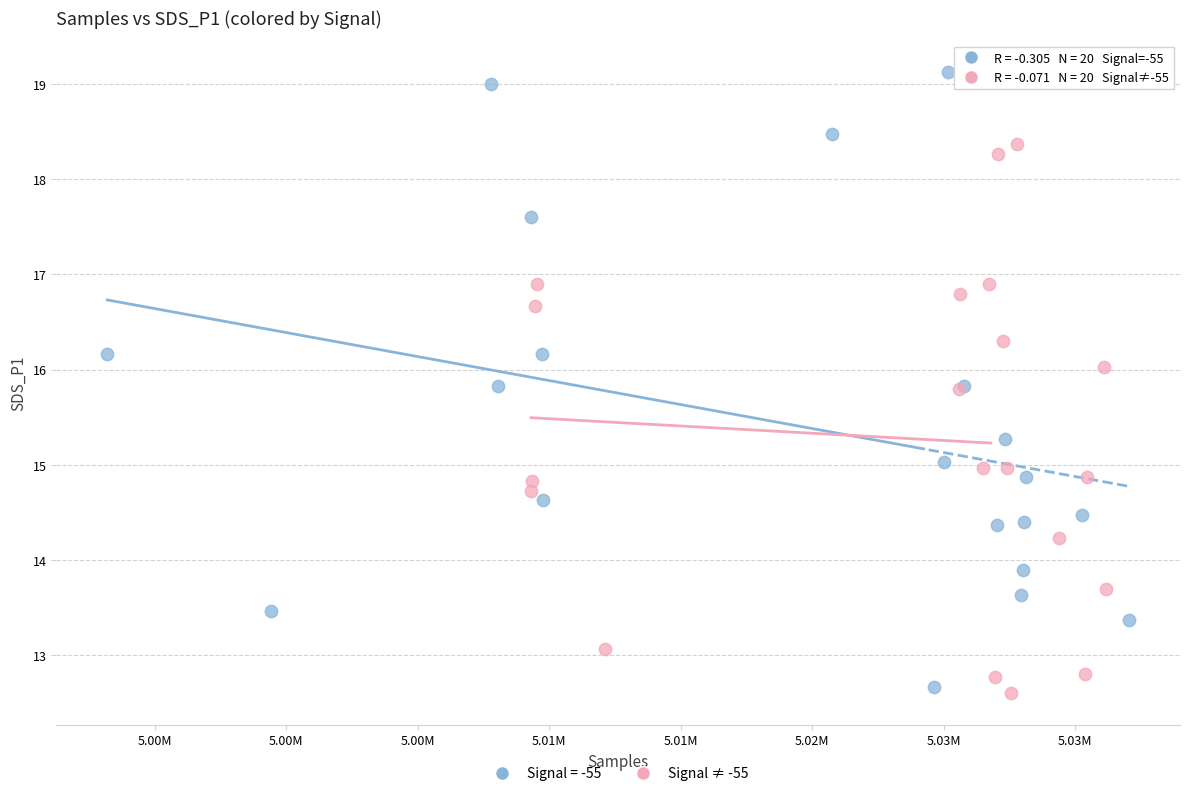

Which series contains the highest Y value?

Signal = -55